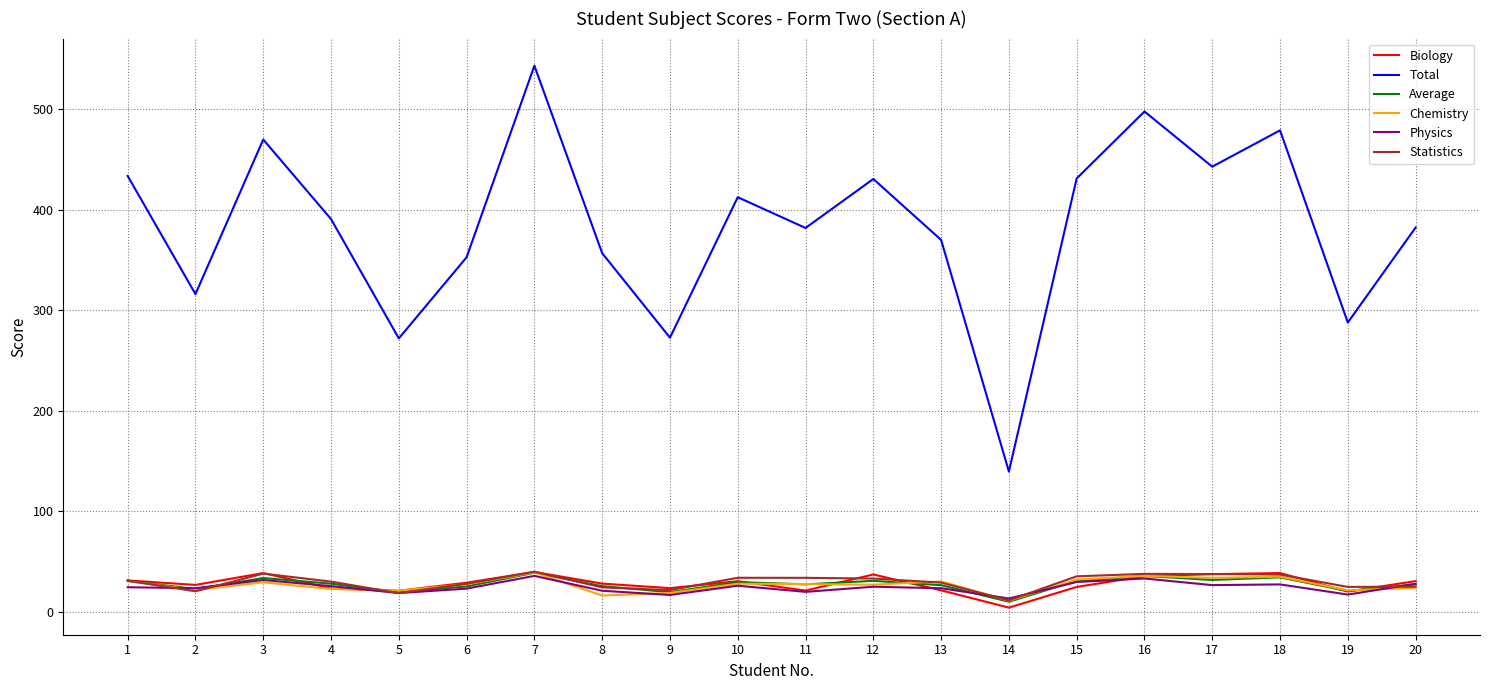

True or false: Total and Physics intersect in this chart.

False